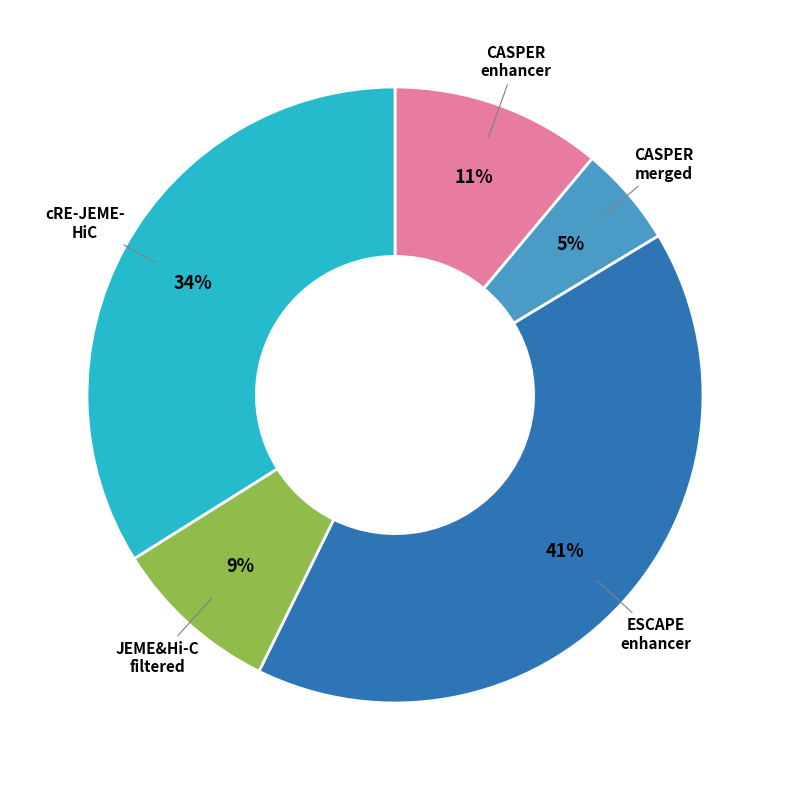

To the nearest percent, what is the average slice percentage?

20%